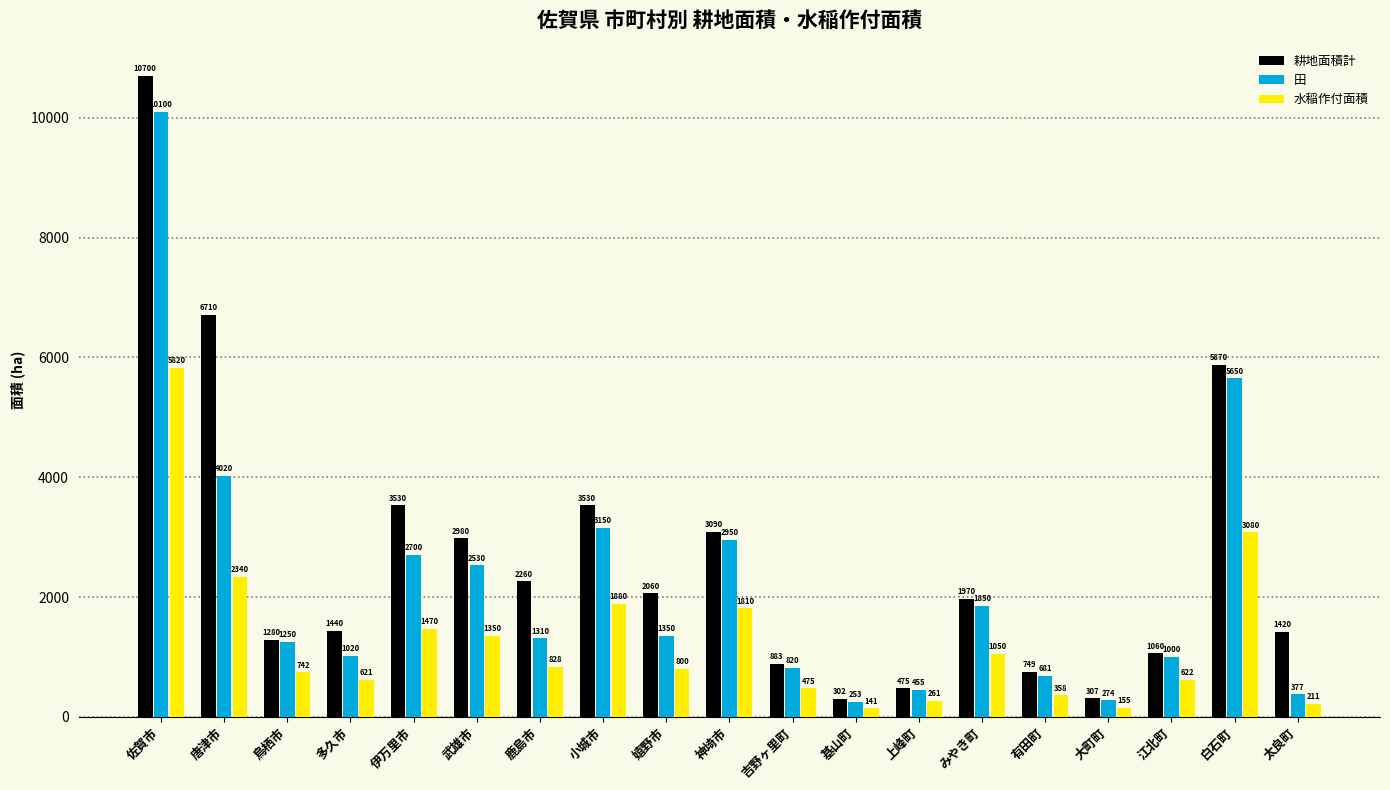

What are all the series names shown in the legend?

耕地面積計, 田, 水稲作付面積